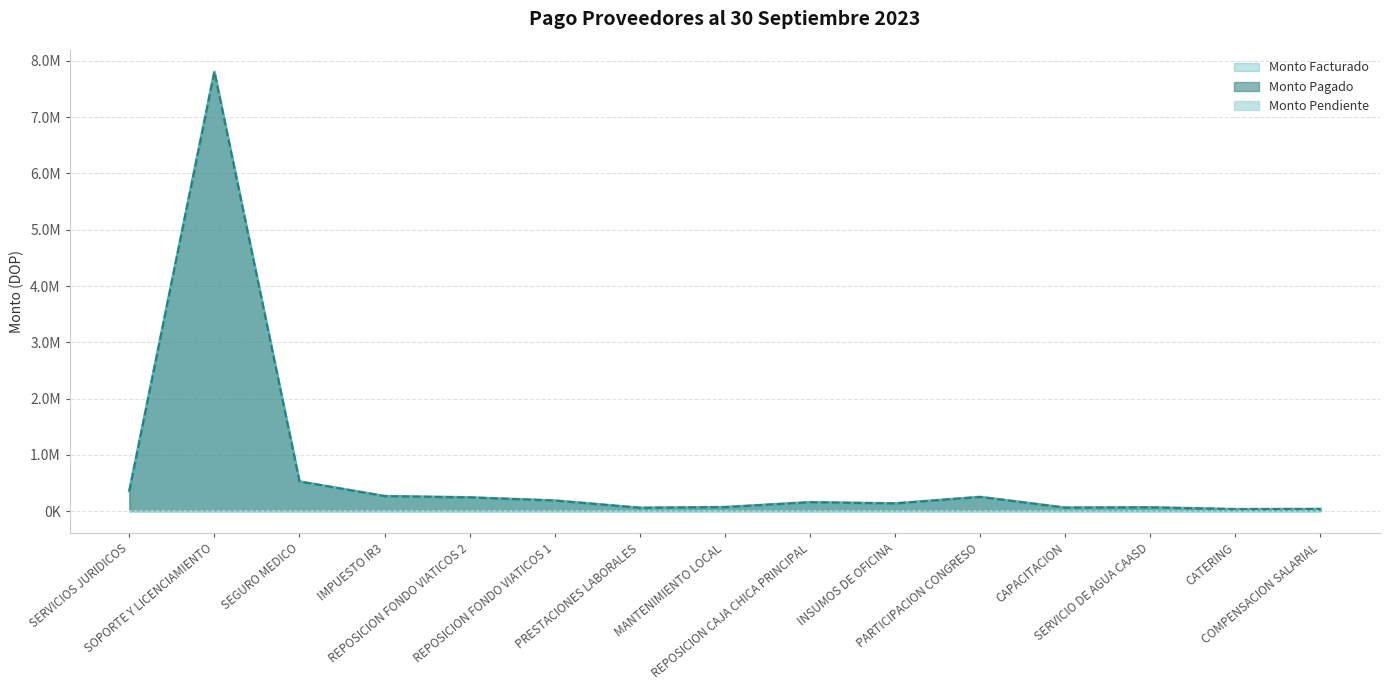

At how many categories does at least one series exceed 5046679?

1